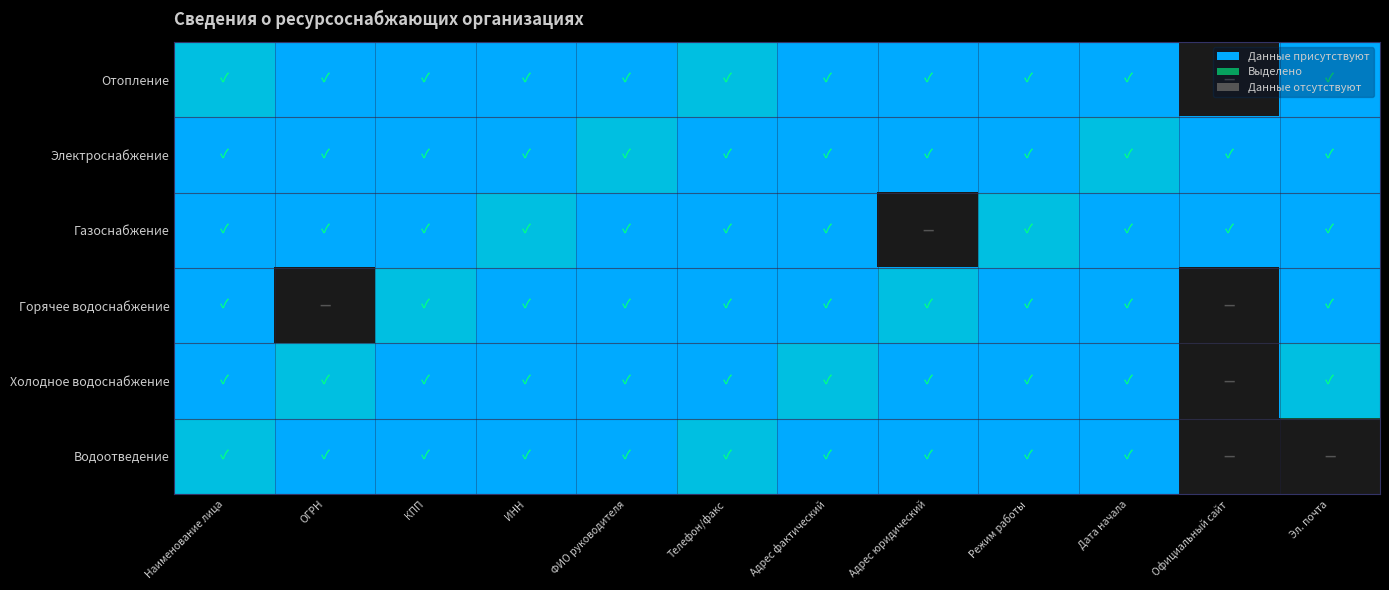

Which has a higher value, ФИО руководителя or Телефон/факс?

ФИО руководителя